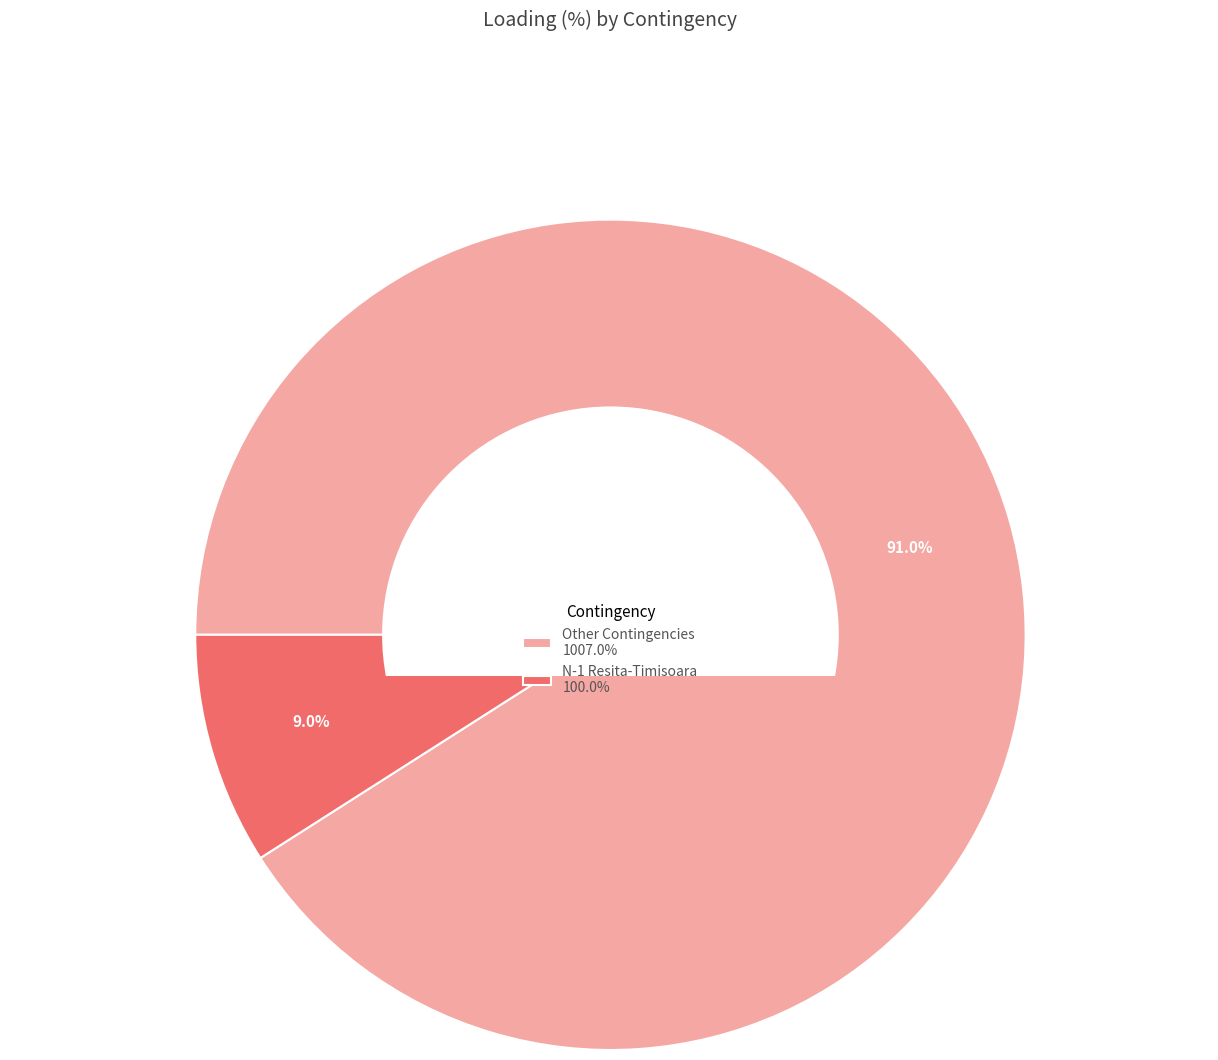

Do Other Contingencies and N-1 Resita-Timisoara together represent more than half of the pie?

Yes